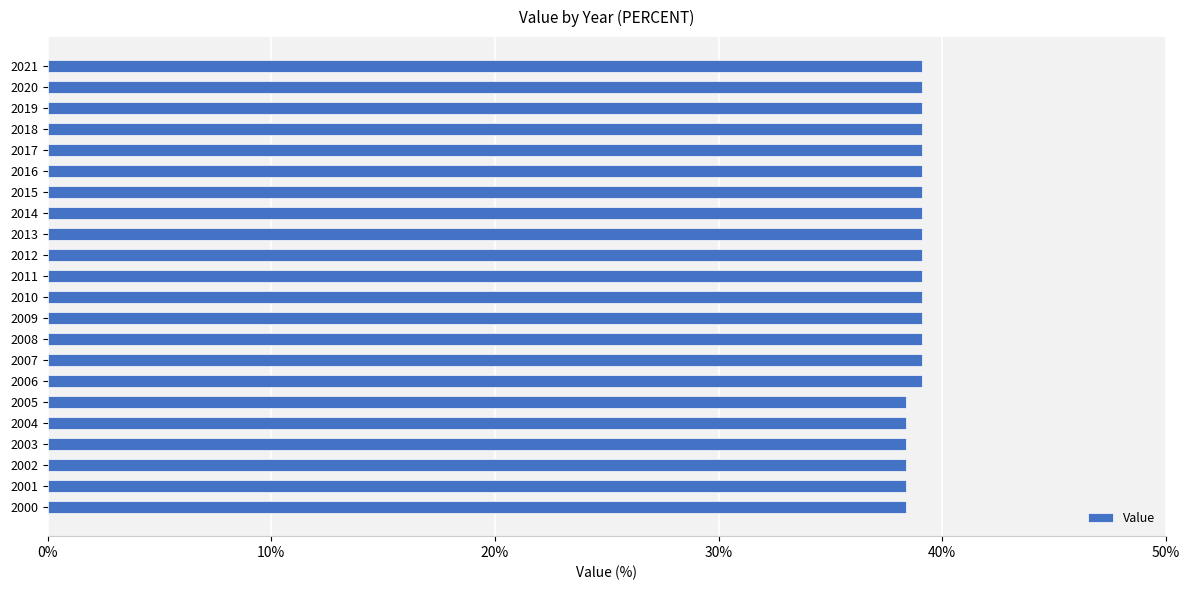

The value at 2021 is 50.9. True or false?

False